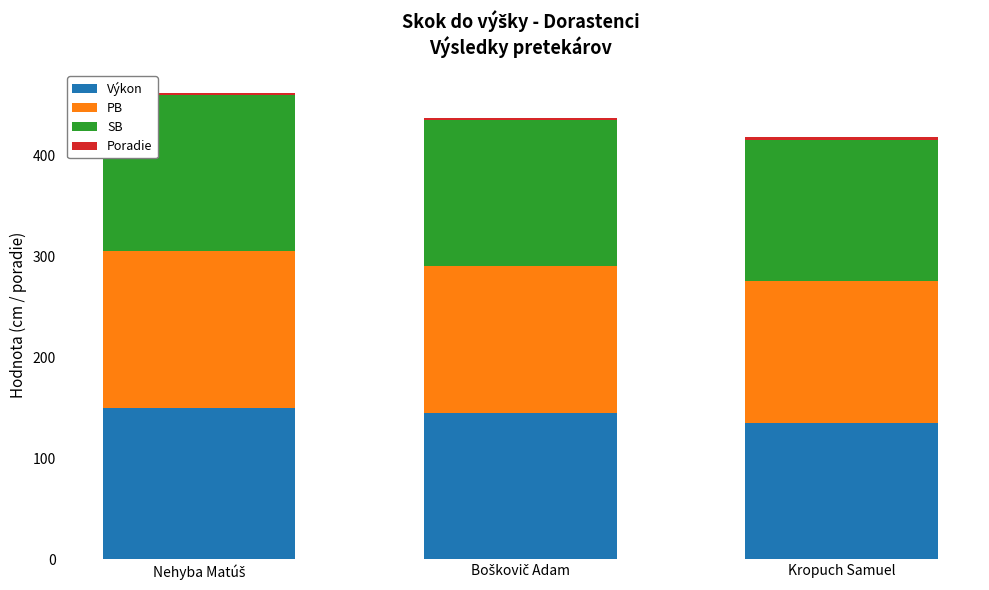

Count the number of data series in this chart.

4